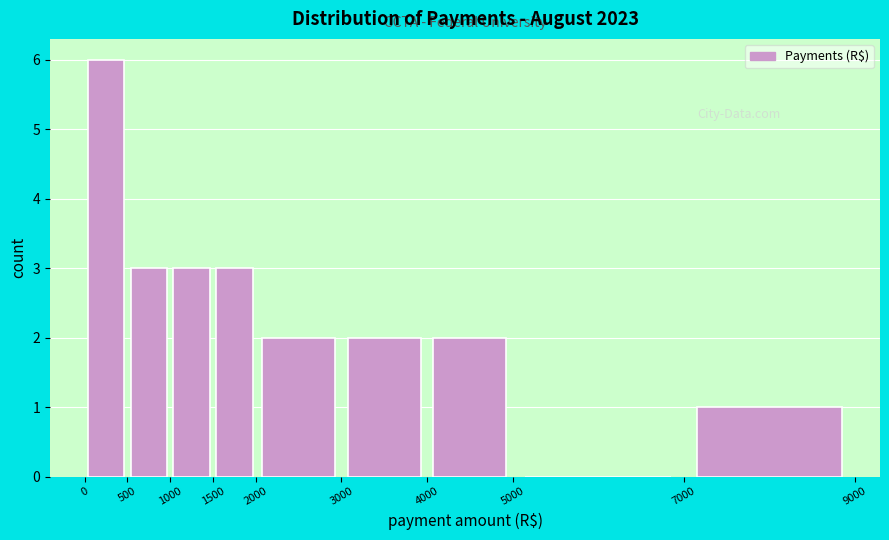

What is the height of the bar covering 4000 to 5000 on the x-axis? The values are not printed on the chart, so give them approximately, as read against the axis.

2